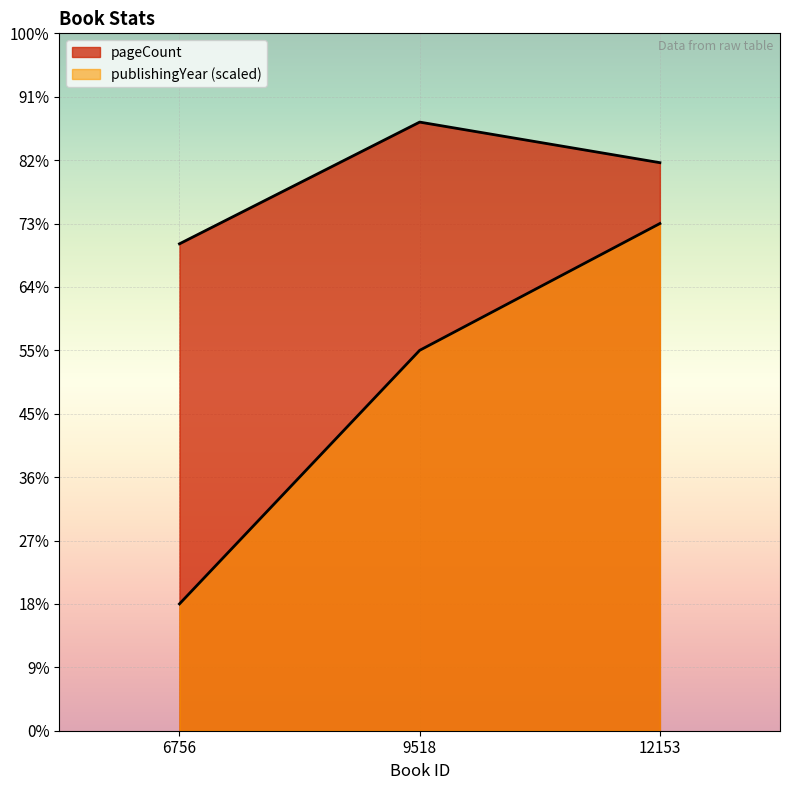

What is the total value across all series at 6756?

484